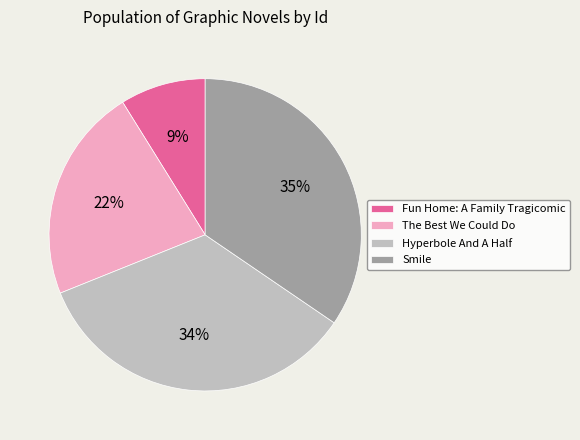

Is Hyperbole And A Half the majority of the pie?

No